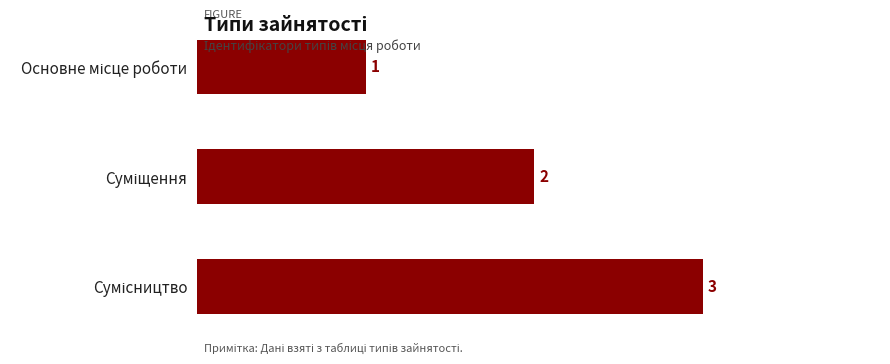

What is the value of the 1st bar from the top?

1